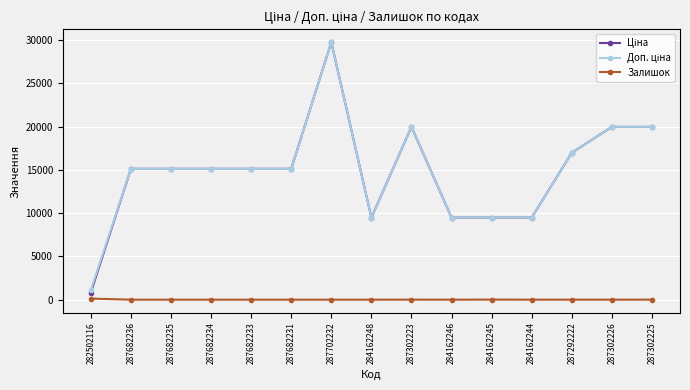

What is the label of the 5th point from the left?

287682233